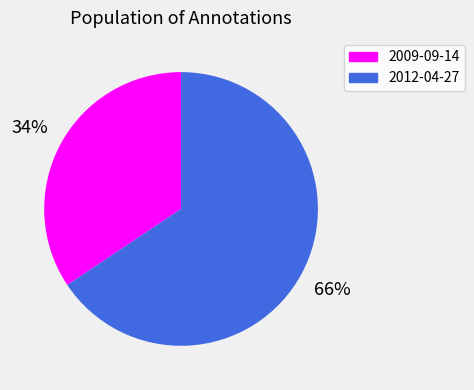

What percentage is the 2009-09-14 slice, to the nearest percent?

34%